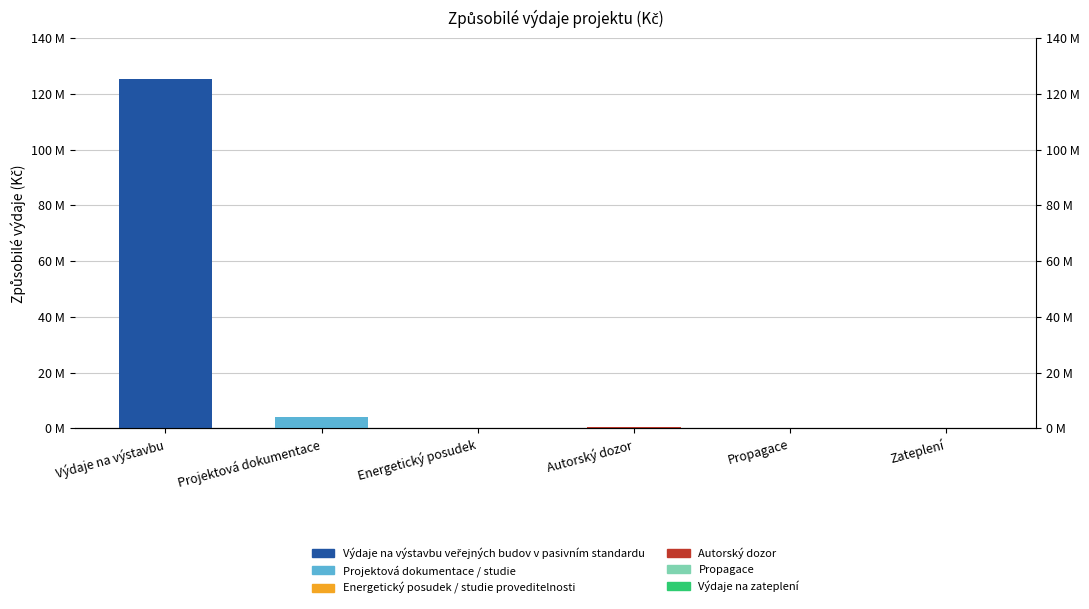

What is the maximum value shown in the chart?

125406606.4